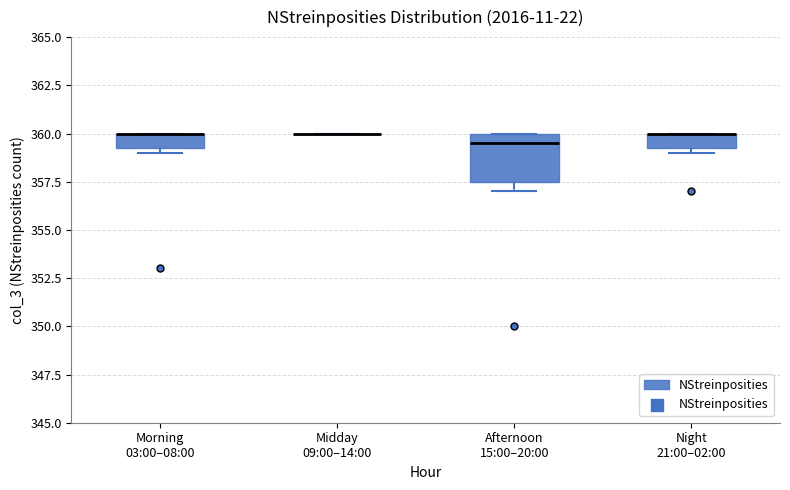

Reading left to right, transcribe this box plot: for each box, give where its median line is, the range the box spans, and where its two whiskers end, as read against the y-axis. The values are not printed on the chart, so give them approximately, as read against the axis.

Morning 03:00–08:00: median 360.0 (drawn on the box's upper edge), box 359.5 to 360.0, whiskers 359.0 to 360.0
Midday 09:00–14:00: box collapsed to a line at 360.0, whiskers 360.0 to 360.0
Afternoon 15:00–20:00: median 359.5, box 357.5 to 360.0, whiskers 357.0 to 360.0
Night 21:00–02:00: median 360.0 (drawn on the box's upper edge), box 359.5 to 360.0, whiskers 359.0 to 360.0